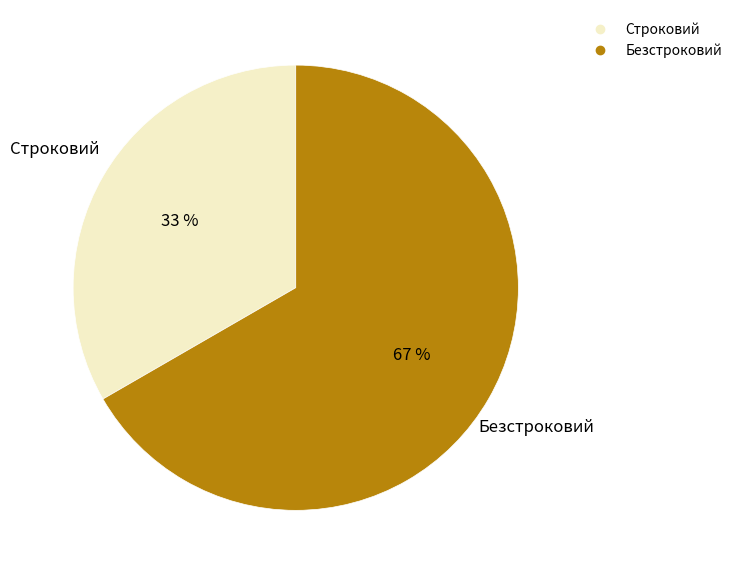

How many segments does this pie chart have?

2